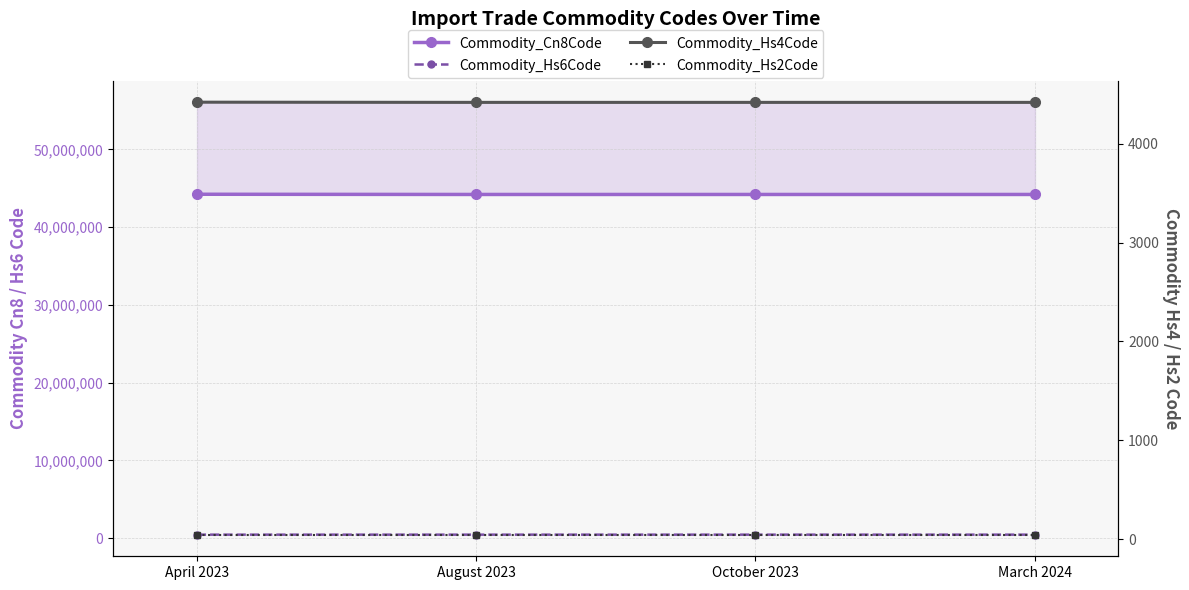

Reading left to right, what are all the values shown in this chart?

Commodity_Cn8Code: April 2023=44219100	August 2023=44191900	October 2023=44191900	March 2024=44191900
Commodity_Hs6Code: April 2023=442191	August 2023=441919	October 2023=441919	March 2024=441919
Commodity_Hs4Code: April 2023=4421	August 2023=4419	October 2023=4419	March 2024=4419
Commodity_Hs2Code: April 2023=44	August 2023=44	October 2023=44	March 2024=44